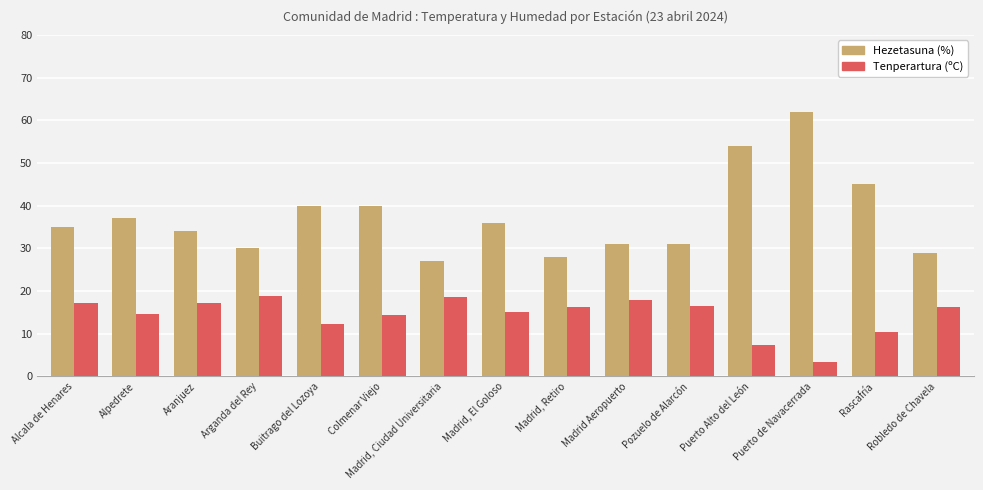

At which category is the sum across all series the highest?

Puerto de Navacerrada